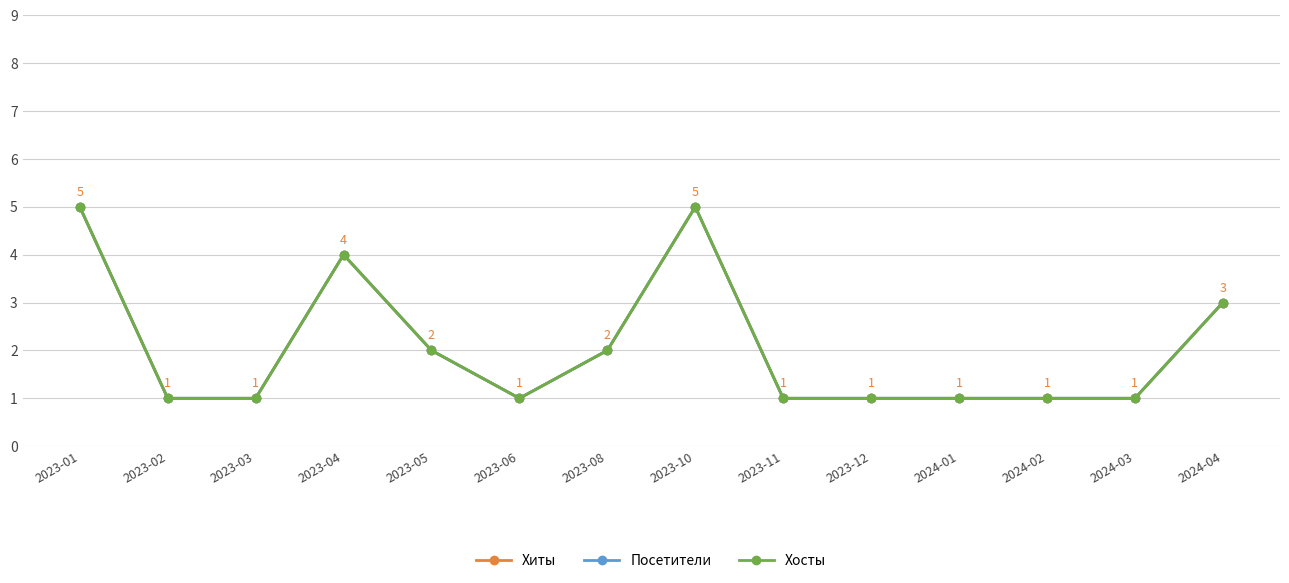

Is it true that Посетители equals 2 at 2024-01?

False